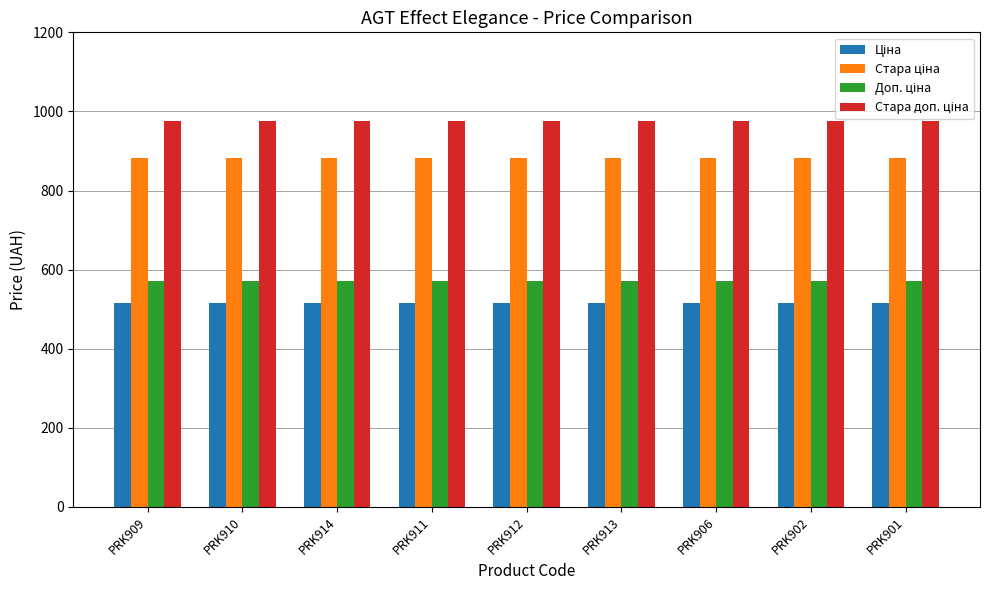

At how many categories does at least one series exceed 720?

9